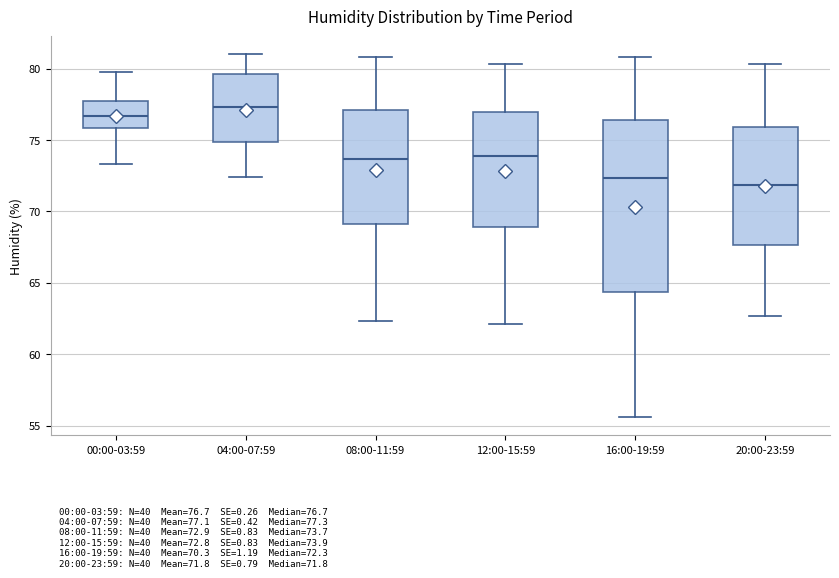

Comparing the boxes themselves (not the whiskers), which one is the tallest?

16:00-19:59